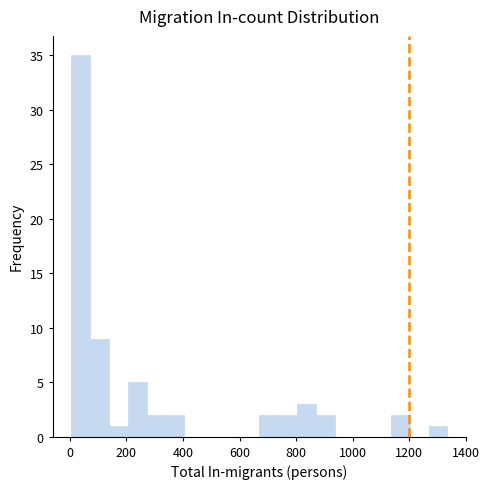

Around what value on the x-axis is the tallest bar? Give the approximate position of its centre, as read against the axis.

40